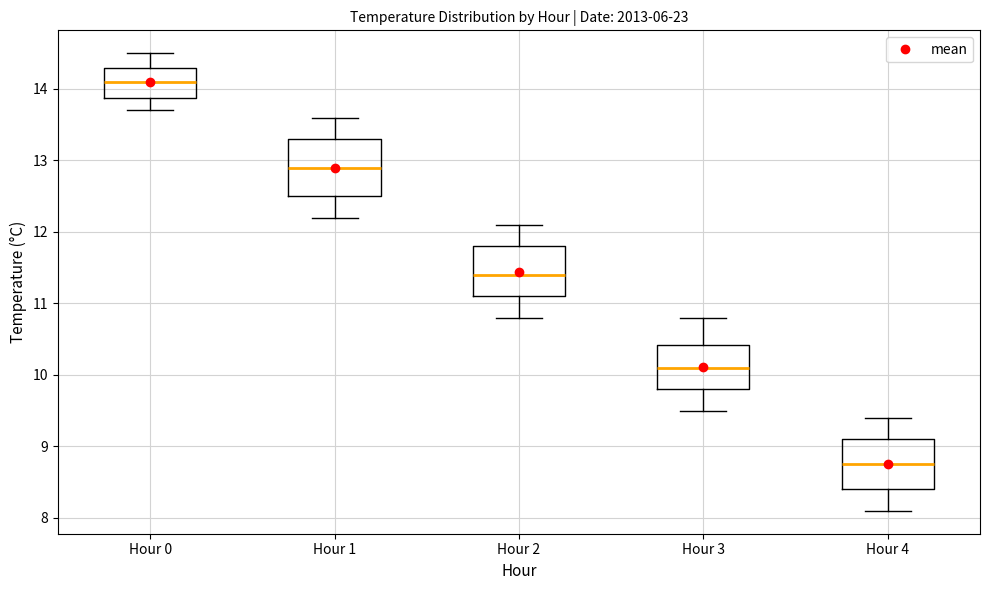

Reading left to right, read every box against the y-axis: the position of its median line, the range the box covers, and the ends of its whiskers. The values are not printed on the chart, so give them approximately, as read against the axis.

Hour 0: median 14.1, box 13.9 to 14.3, whiskers 13.7 to 14.5
Hour 1: median 12.9, box 12.5 to 13.3, whiskers 12.2 to 13.6
Hour 2: median 11.4, box 11.1 to 11.8, whiskers 10.8 to 12.1
Hour 3: median 10.1, box 9.8 to 10.4, whiskers 9.5 to 10.8
Hour 4: median 8.8, box 8.4 to 9.1, whiskers 8.1 to 9.4